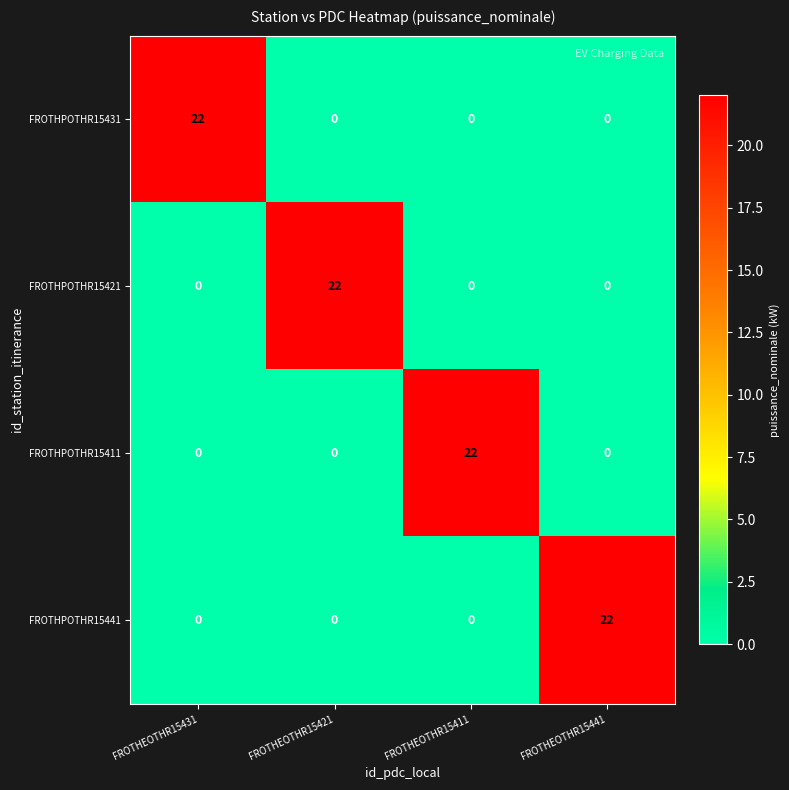

What is the difference between the highest and lowest values at FROTHEOTHR15421?

22